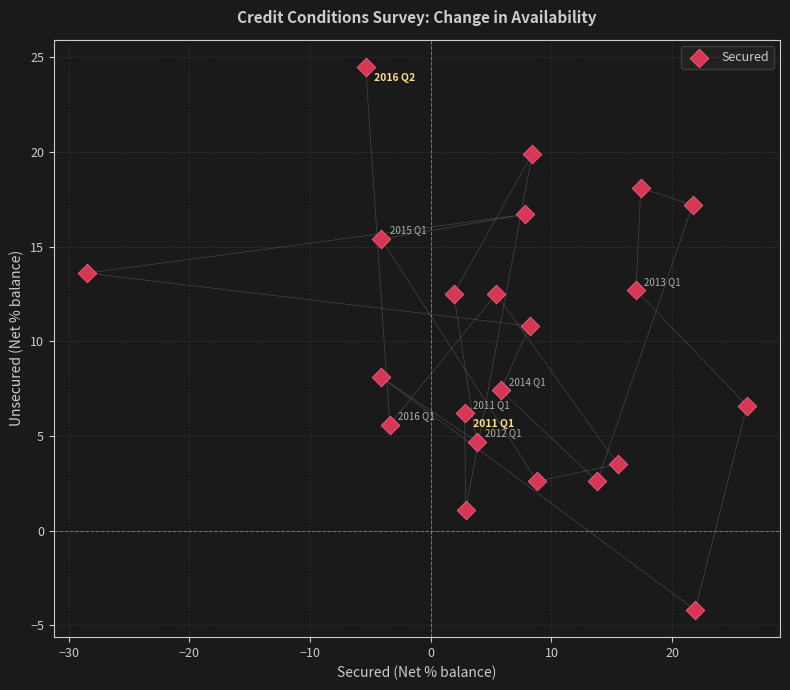

What is the range of X values (max minus min)?

54.7